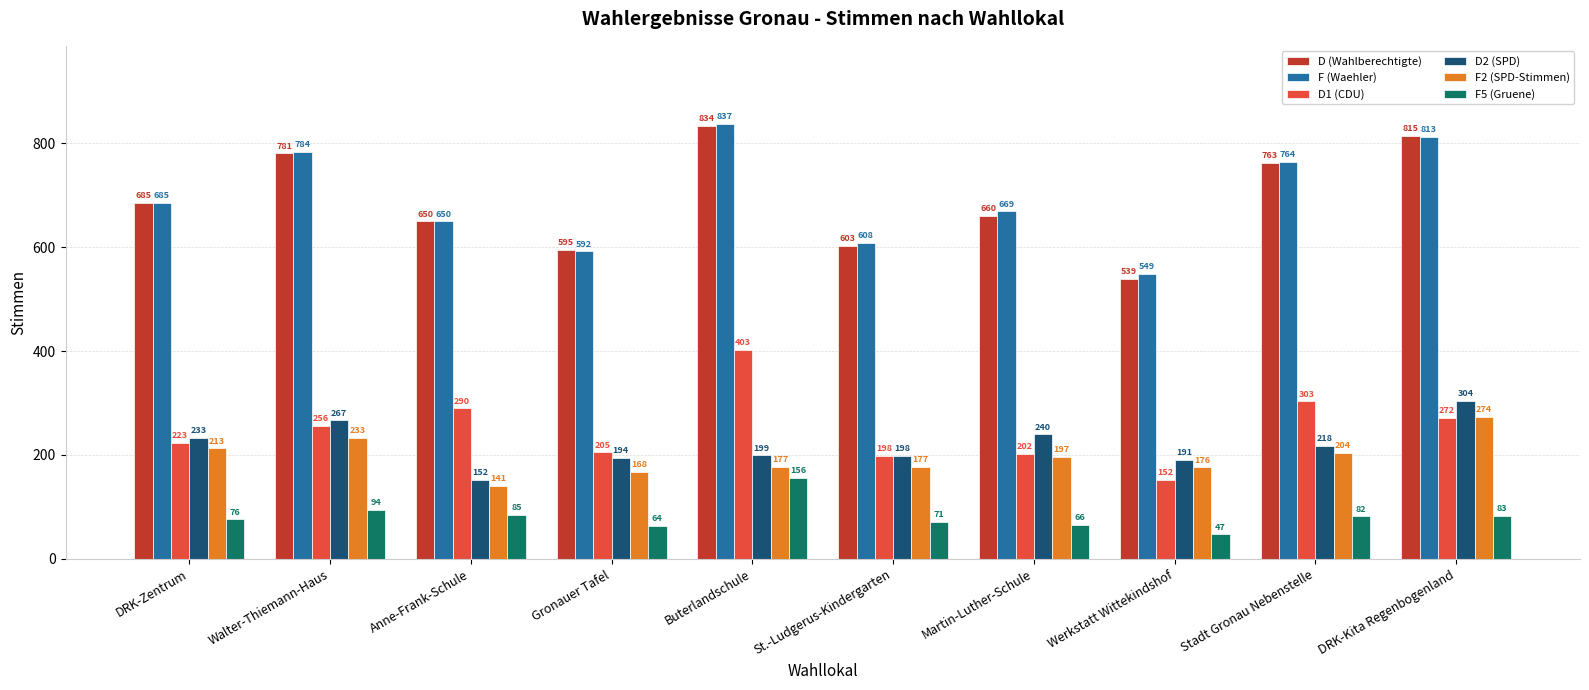

Count the number of data series in this chart.

6